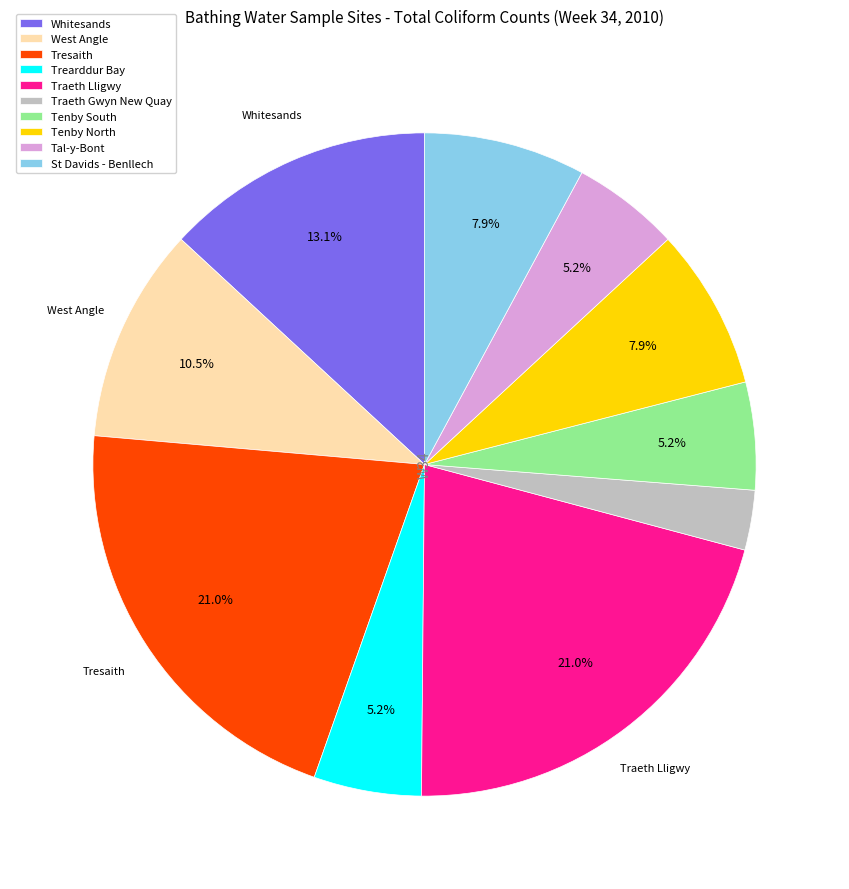

To the nearest percent, what is the combined percentage of Traeth Lligwy and St Davids - Benllech?

29%